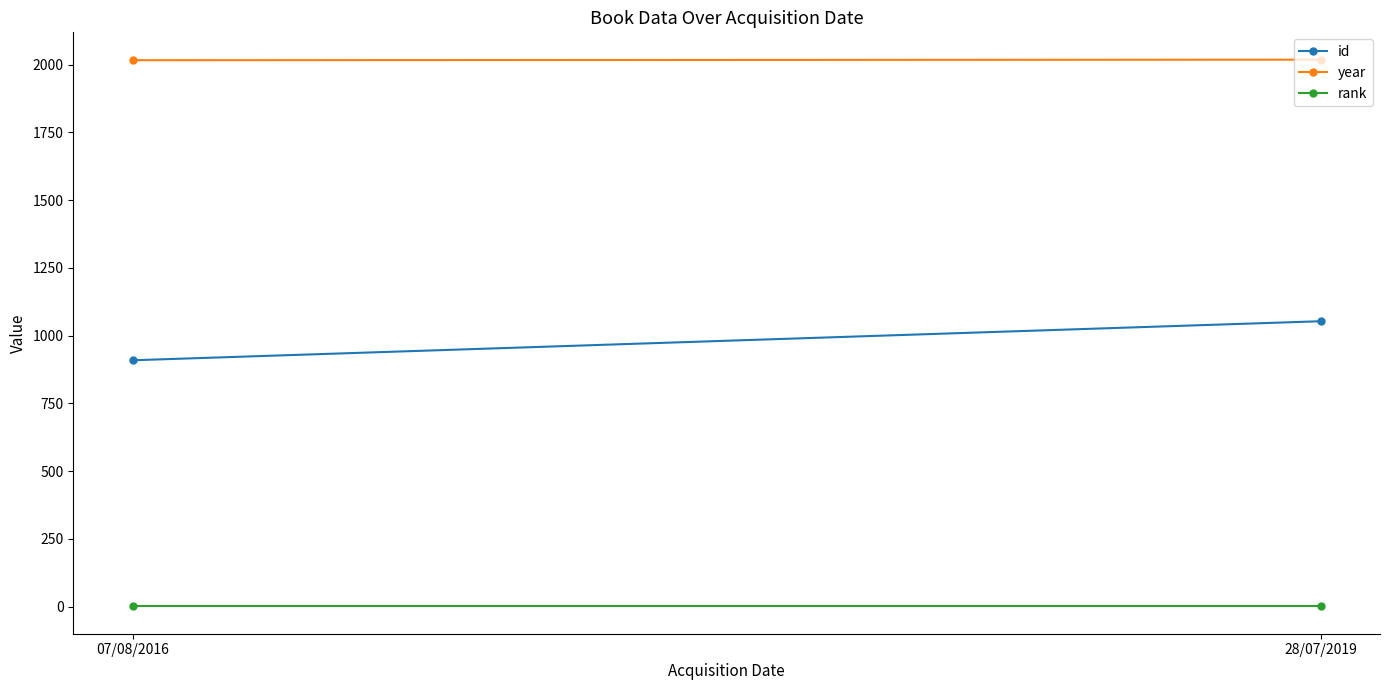

What position from the right is 28/07/2019?

1